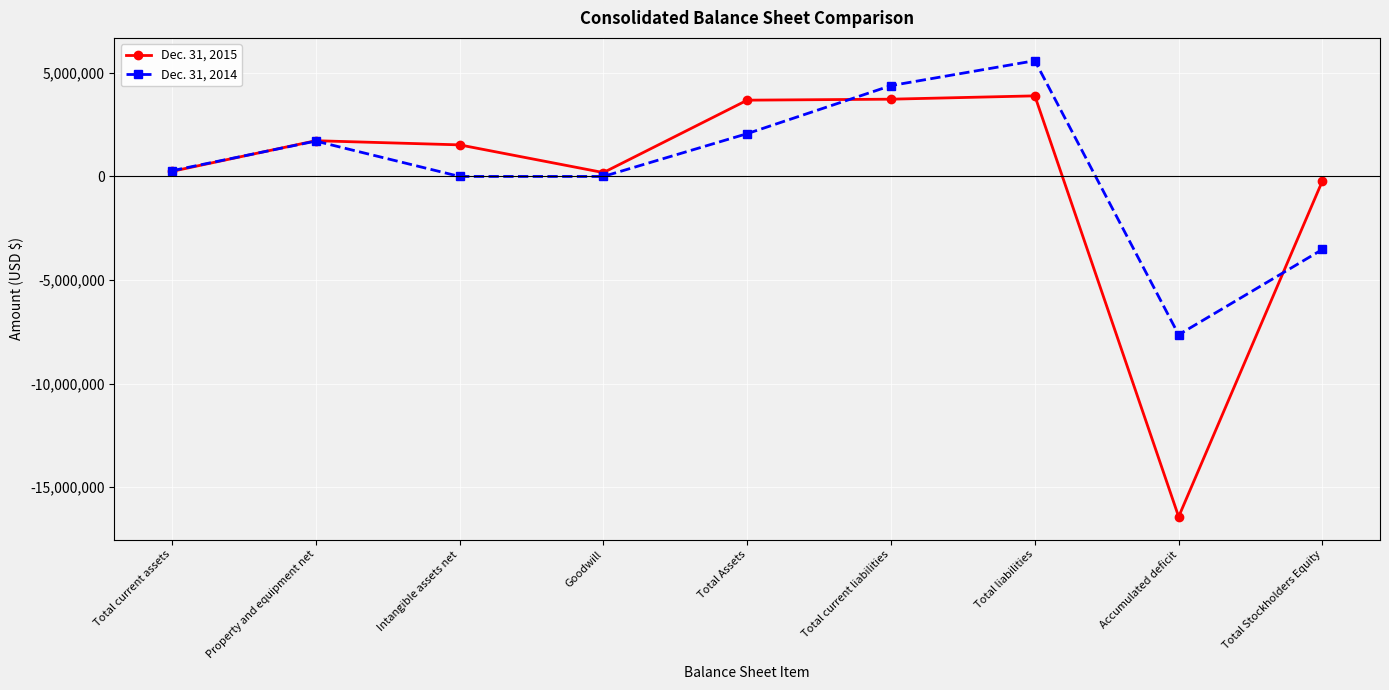

The value of Dec. 31, 2014 at Intangible assets net is 0. True or false?

True